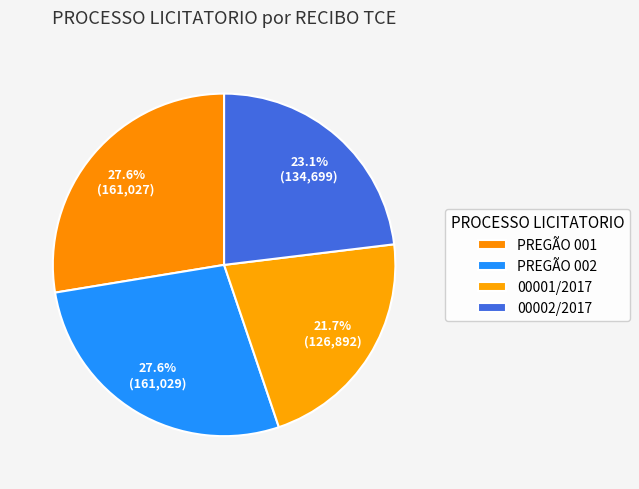

How many slices are in this pie chart?

4